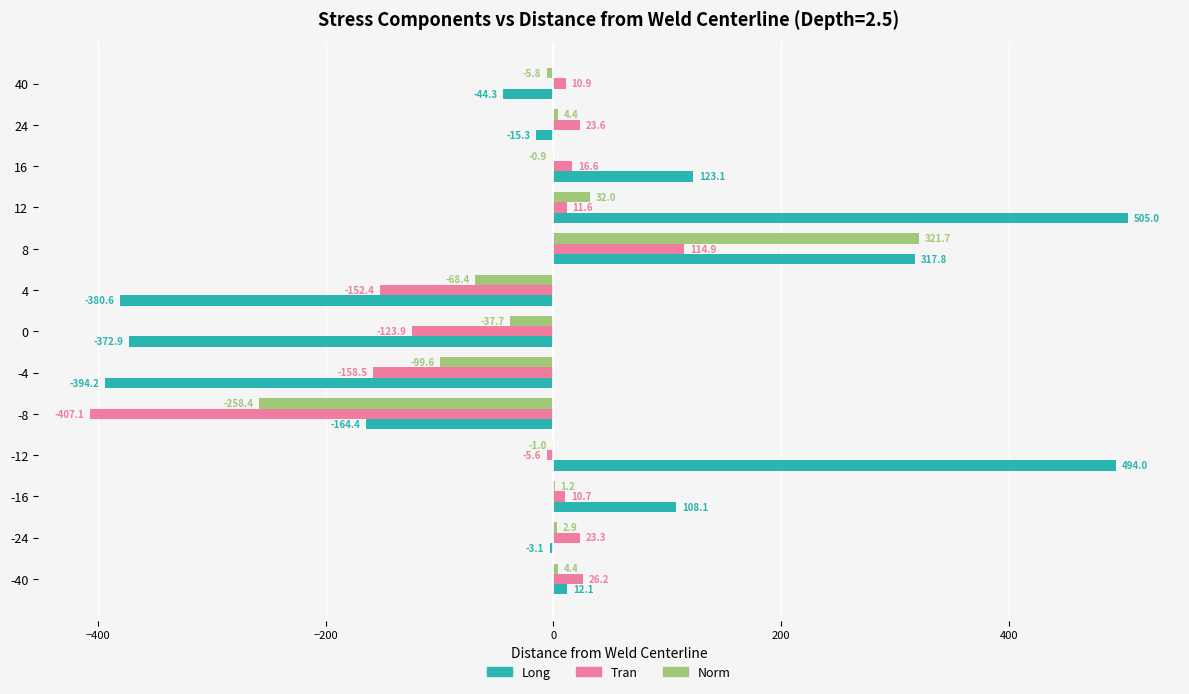

What is the average value of the Long series?

14.3